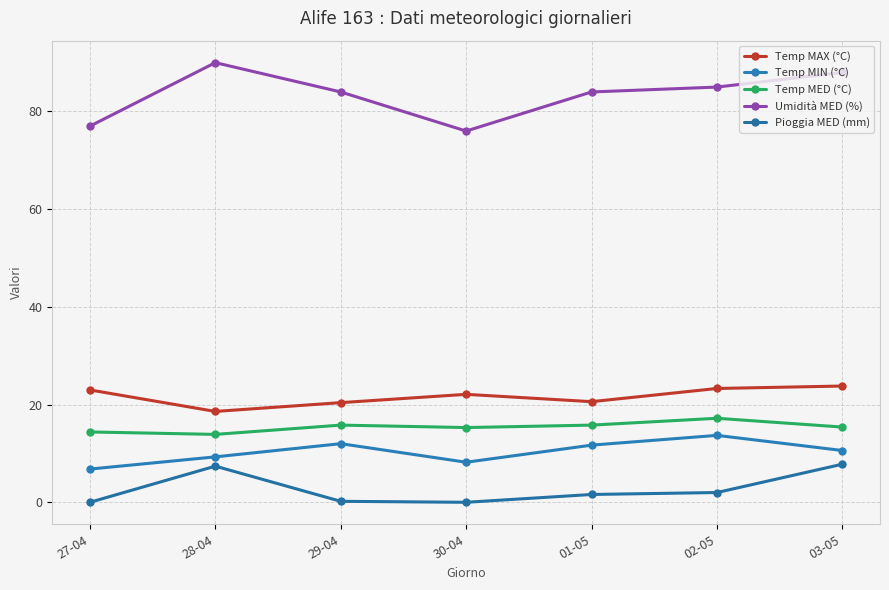

True or false: Umidità MED (%) and Pioggia MED (mm) intersect in this chart.

False